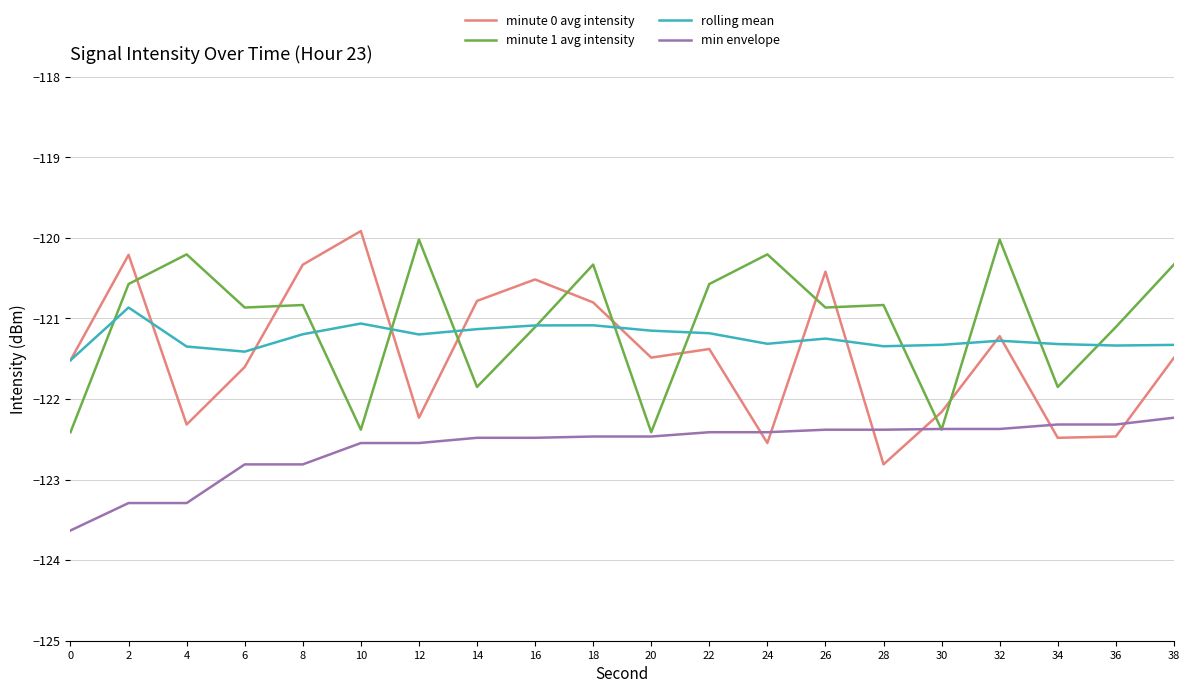

True or false: minute 0 avg intensity and min envelope intersect in this chart.

True